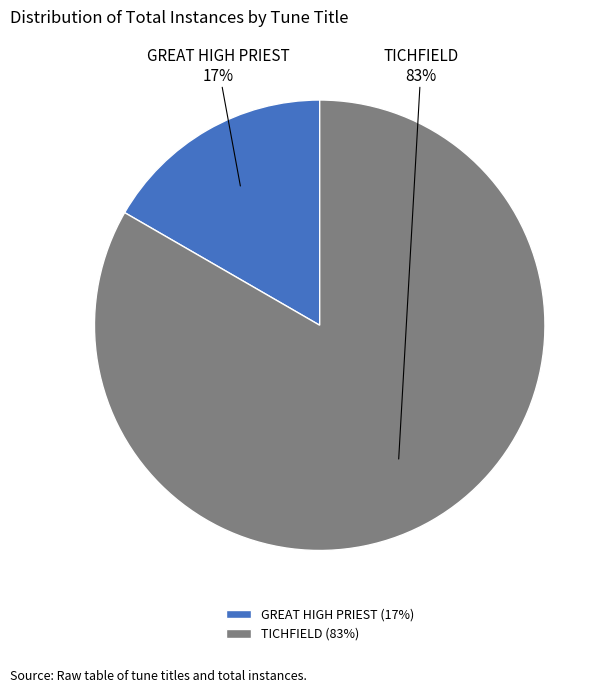

What percentage is the TICHFIELD slice, to the nearest percent?

83%